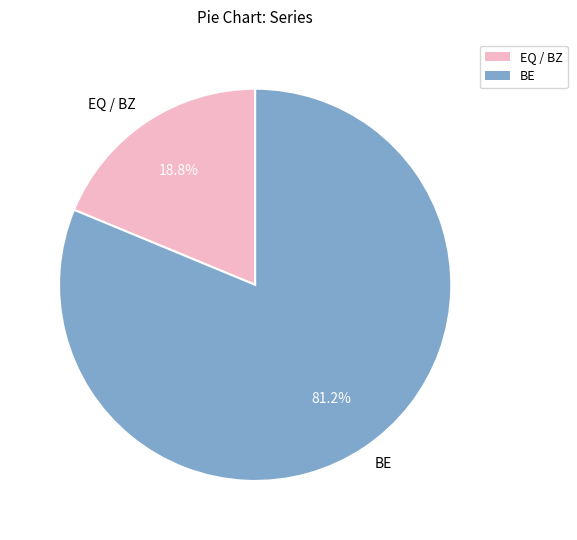

What percentage do EQ / BZ and BE together represent?

100.0%